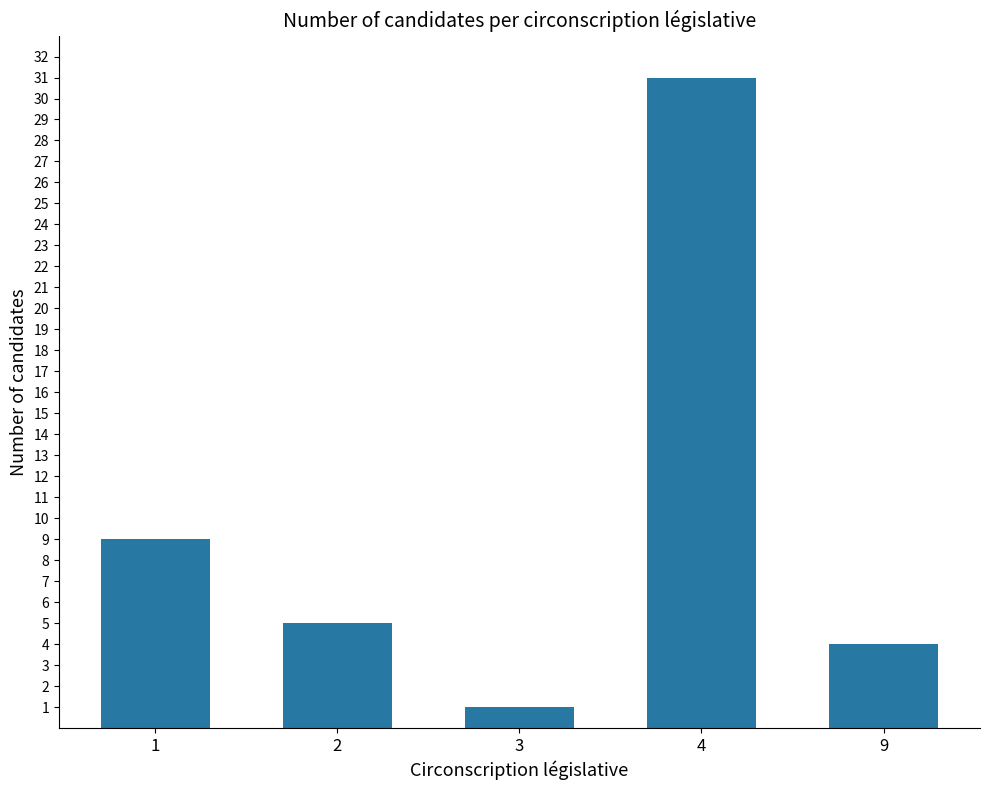

List the labels in order of value, smallest first.

3, 9, 2, 1, 4